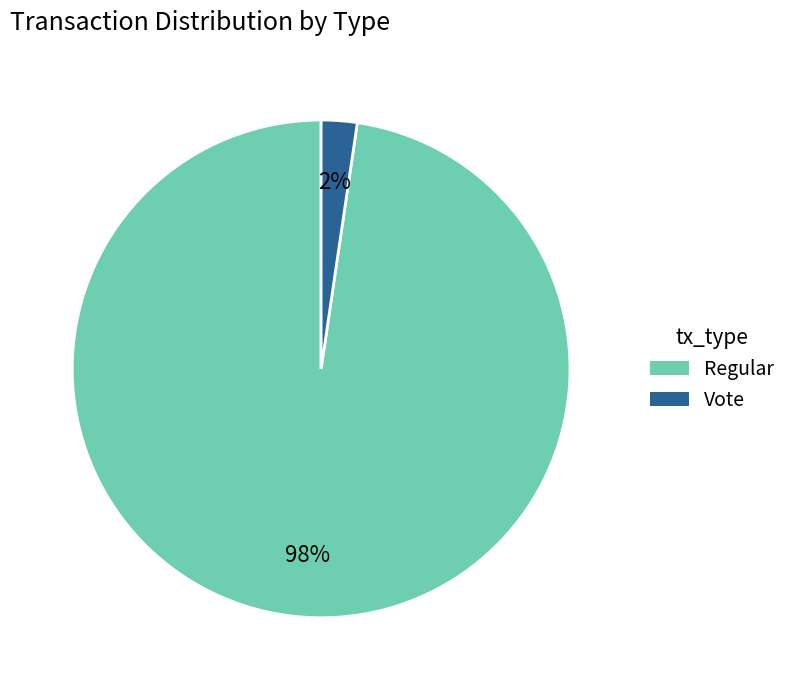

Is the sum of Regular and Vote greater than half?

Yes